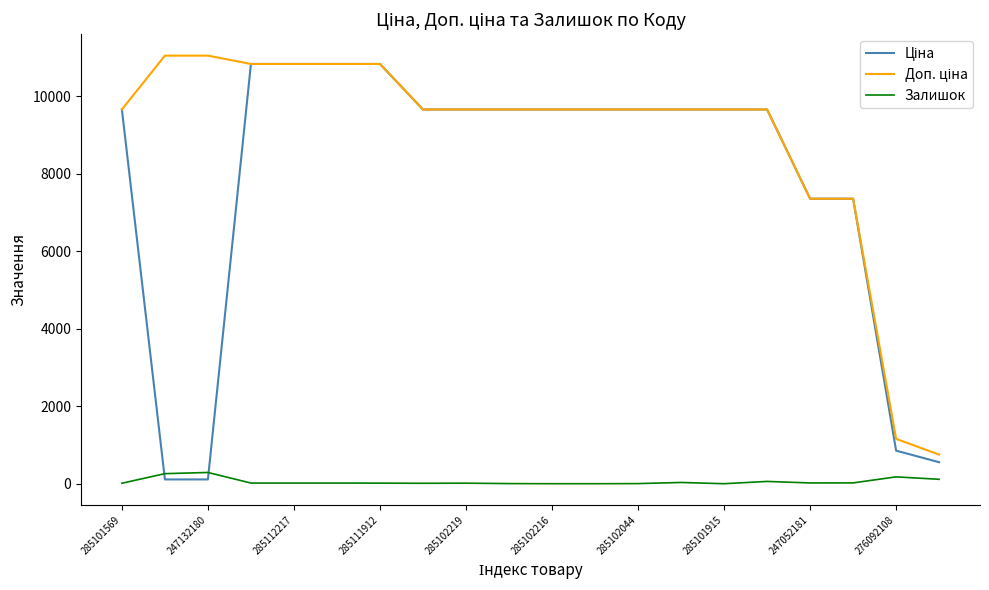

How many lines are shown in the chart?

3